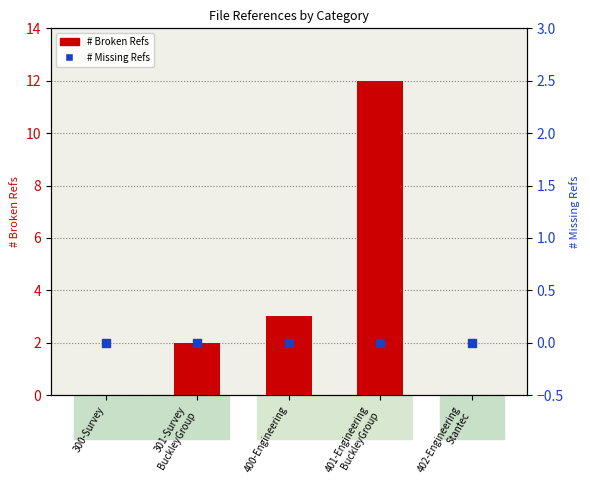

What is the total value across all series at 401-Engineering
BuckleyGroup?

12